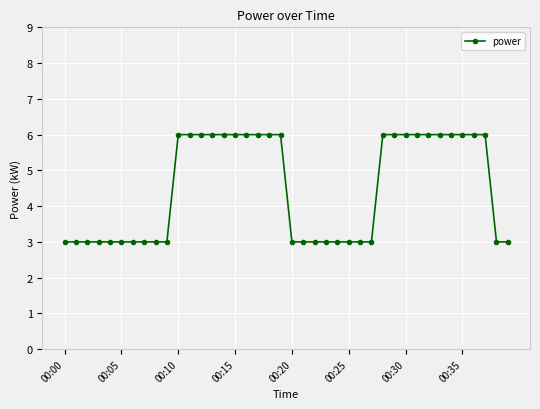

What is the greatest value displayed?

6